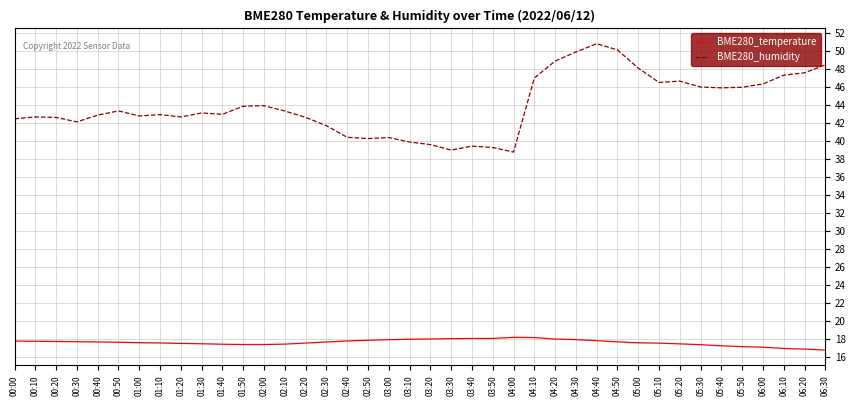

What value does the BME280_humidity series have at 01:40?

42.9